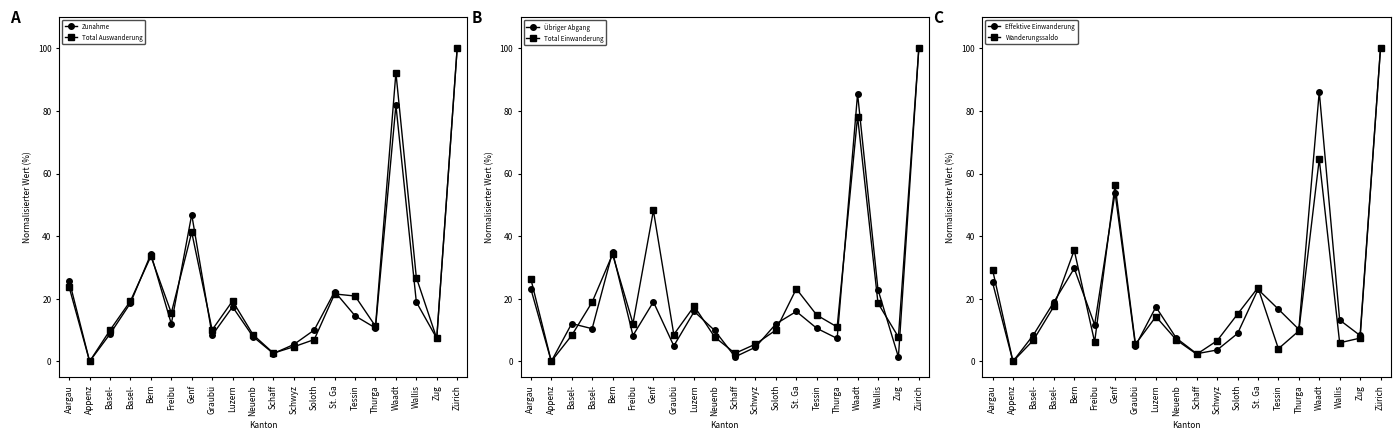

How many values in the Übriger Abgang series exceed 11?

10